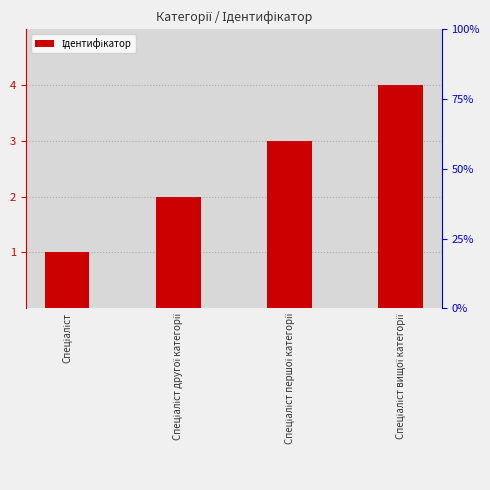

The value at Спеціаліст першої категорії is 1. True or false?

False